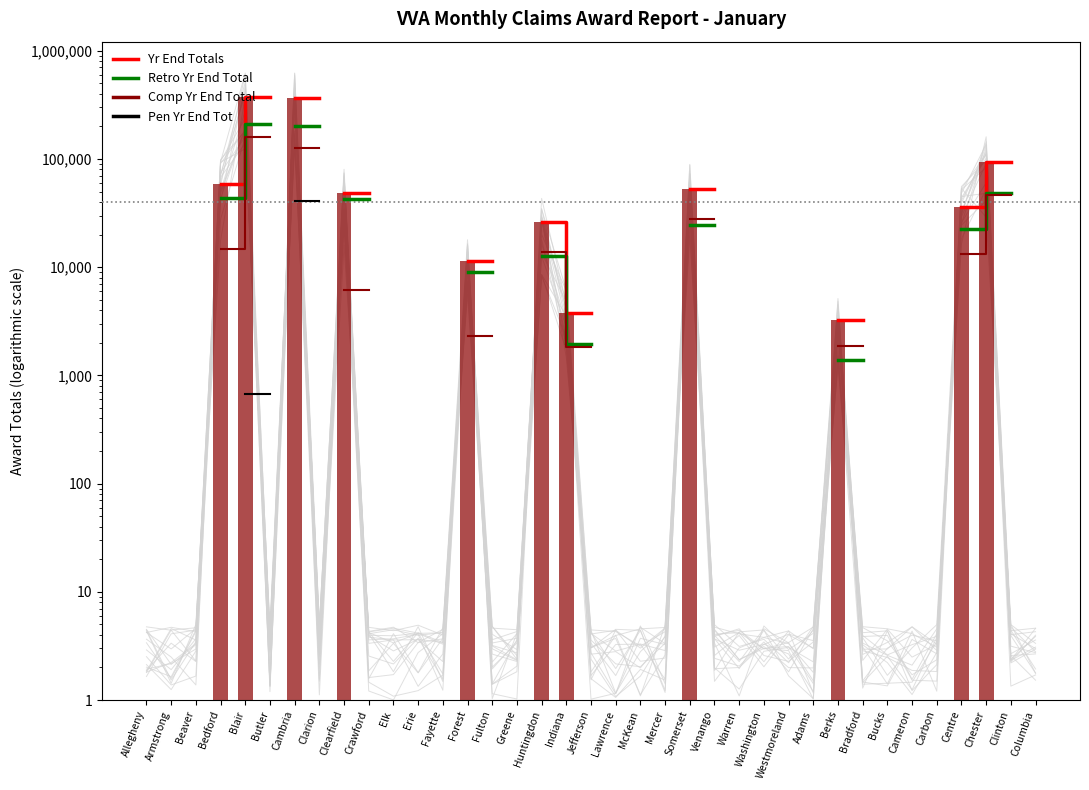

Which has a higher value, Westmoreland or Warren?

Warren